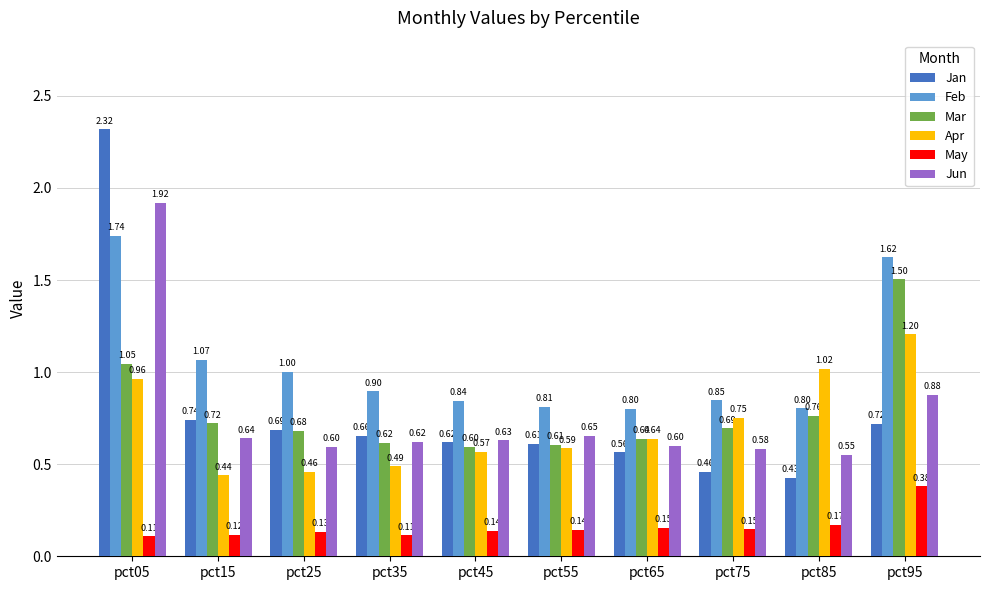

What is the difference between the maximum and minimum values in the Apr series?

0.8